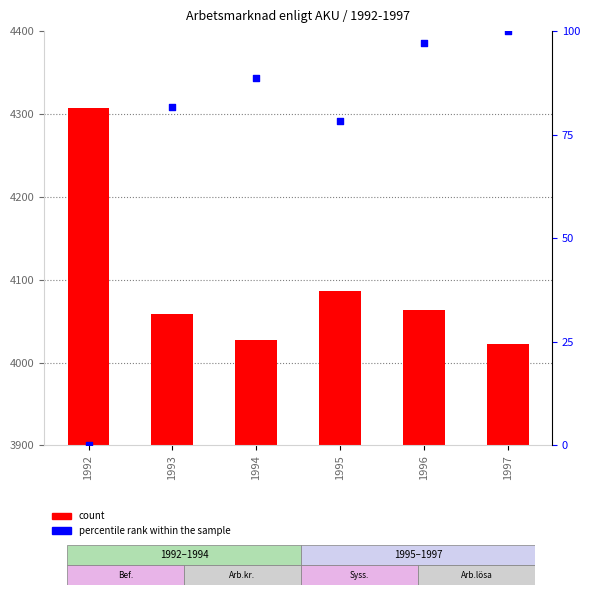

Which series has the largest Y range (max minus min)?

count